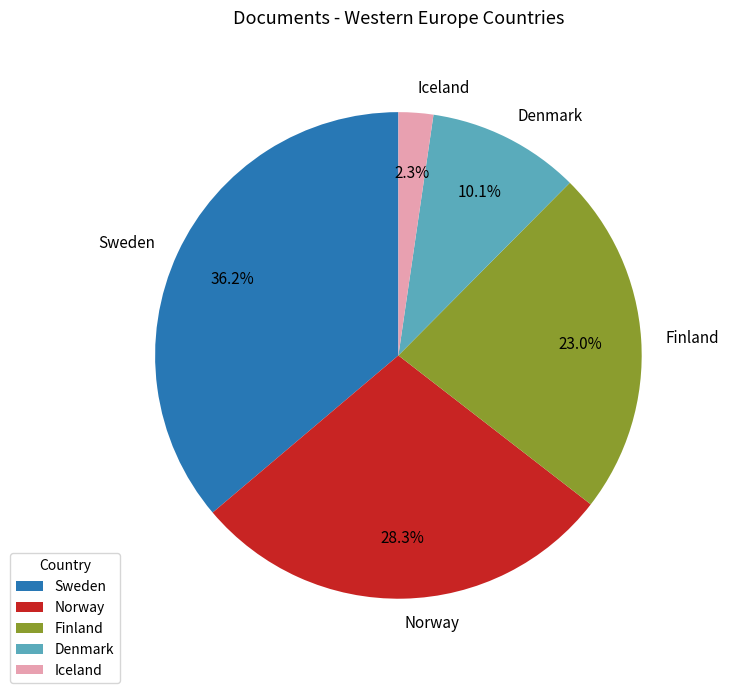

What is the ratio of the value at Denmark to the value at Norway?

0.4